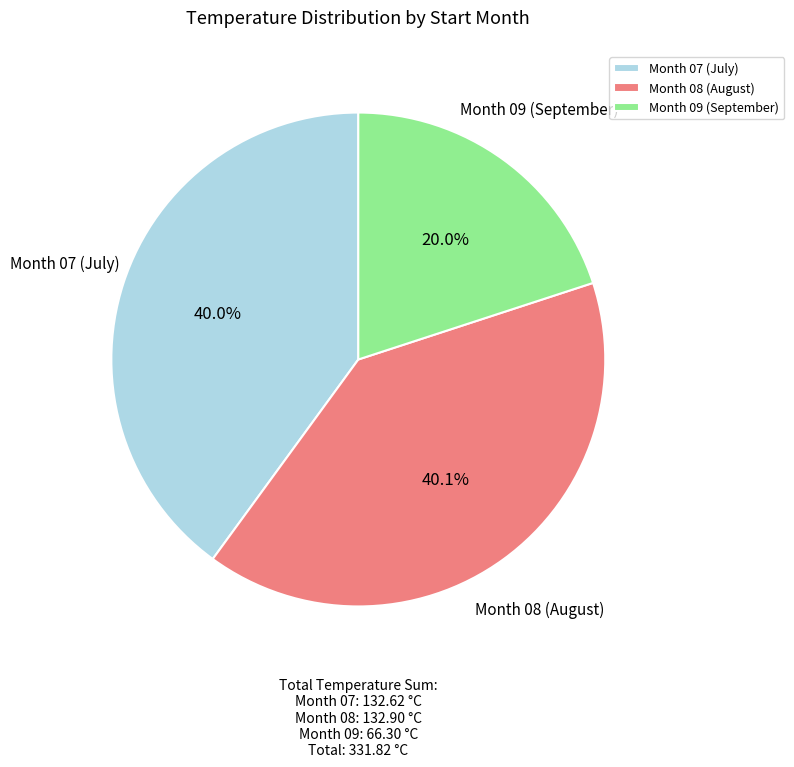

Approximately how many times larger is the value at Month 08 (August) compared to Month 07 (July)?

1.0